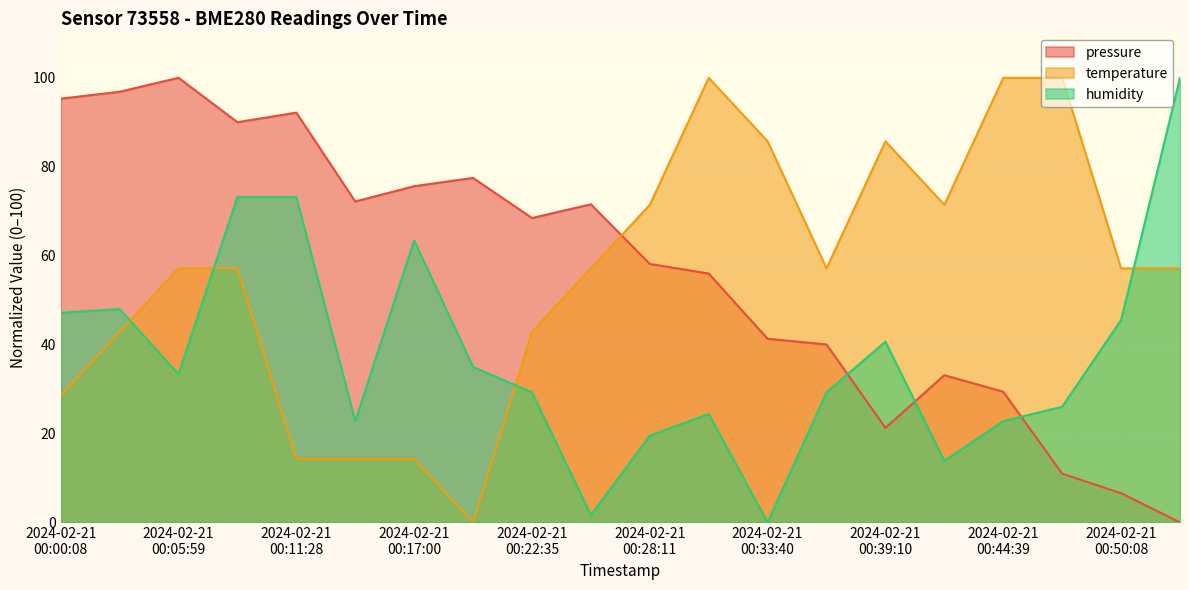

What is the greatest value displayed?

100.0